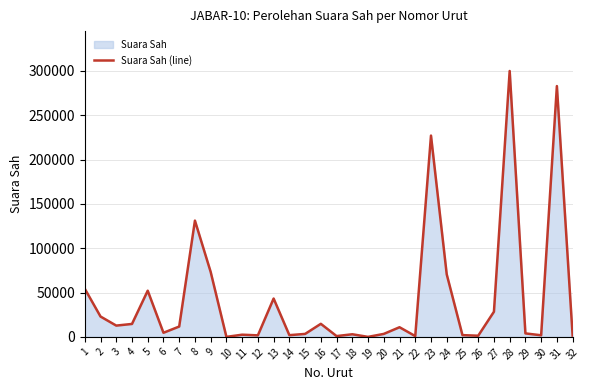

Rank the categories by value from highest to lowest.

28, 31, 23, 8, 9, 24, 1, 5, 13, 27, 2, 16, 4, 3, 7, 21, 6, 29, 20, 15, 18, 11, 25, 14, 30, 12, 32, 26, 17, 22, 10, 19